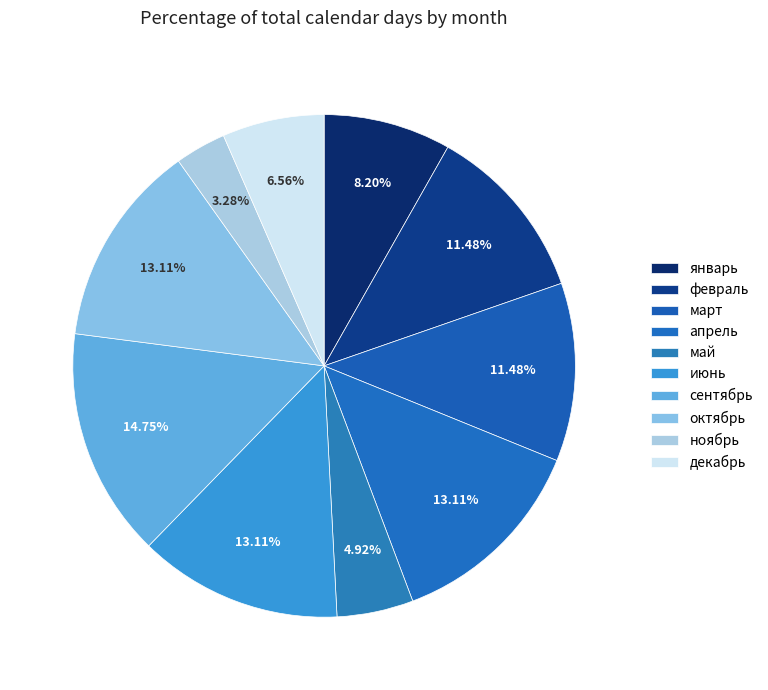

How many segments does this pie chart have?

10